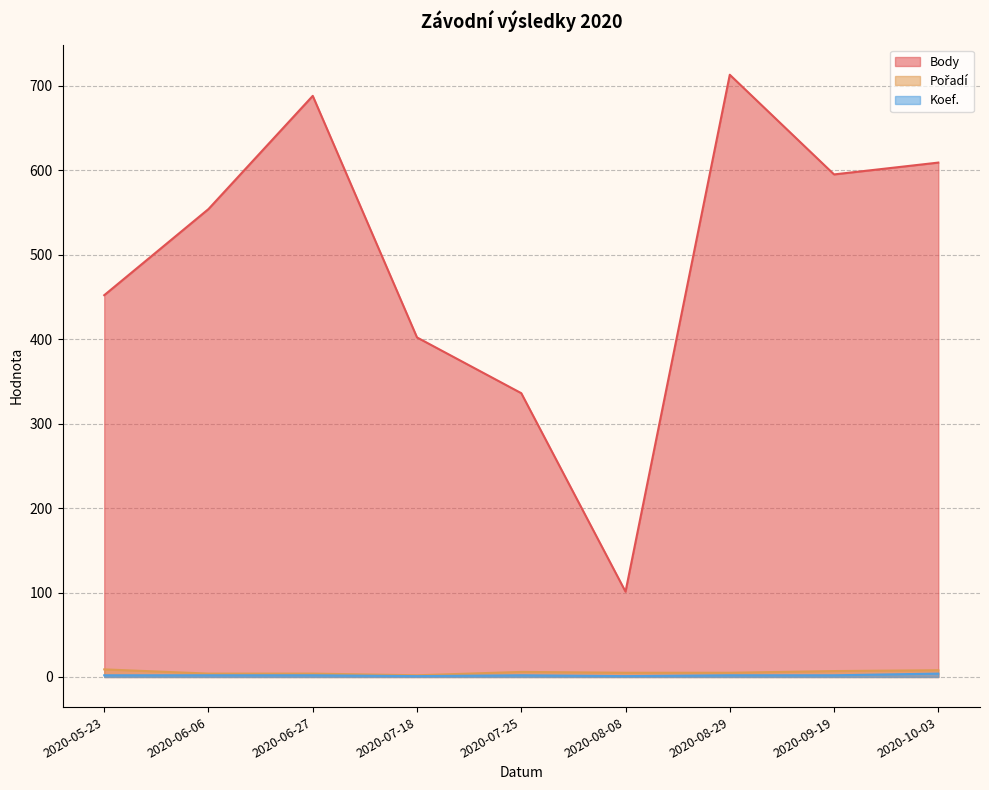

Which series has the largest range (max minus min)?

Body